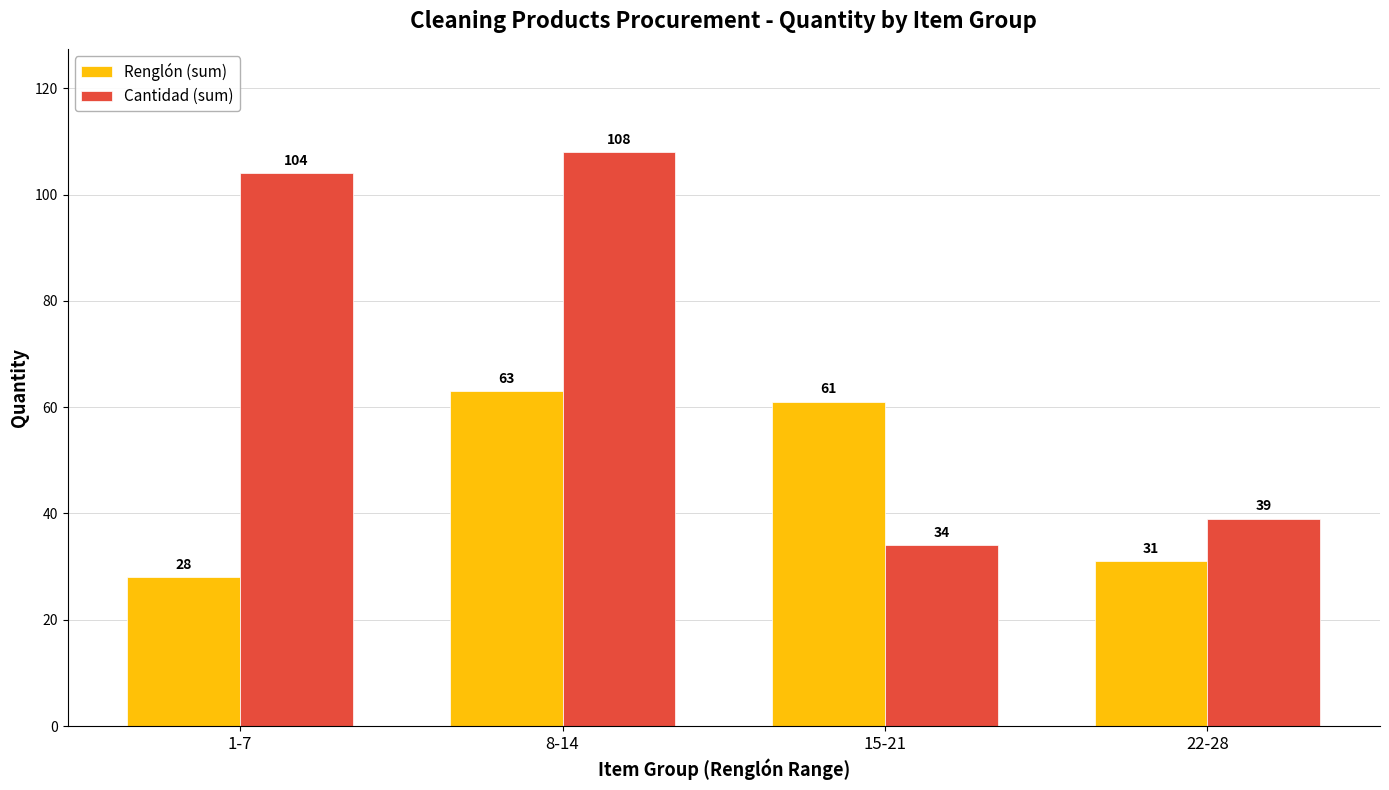

Rank the categories by Renglón (sum) value from lowest to highest.

1-7, 22-28, 15-21, 8-14